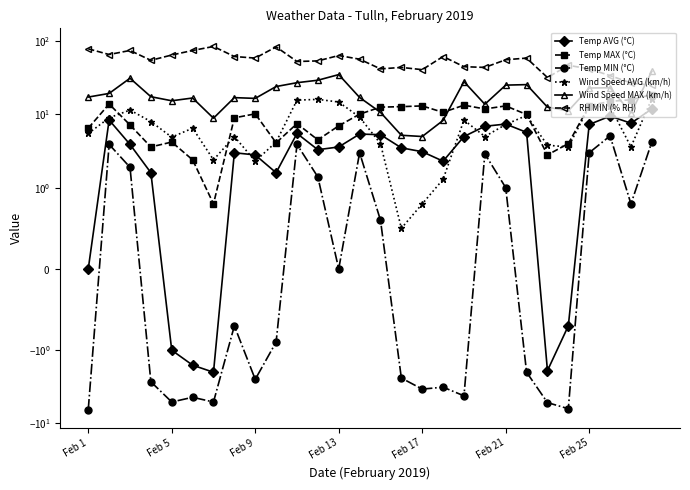

What is the label of the 13th point from the right?

15